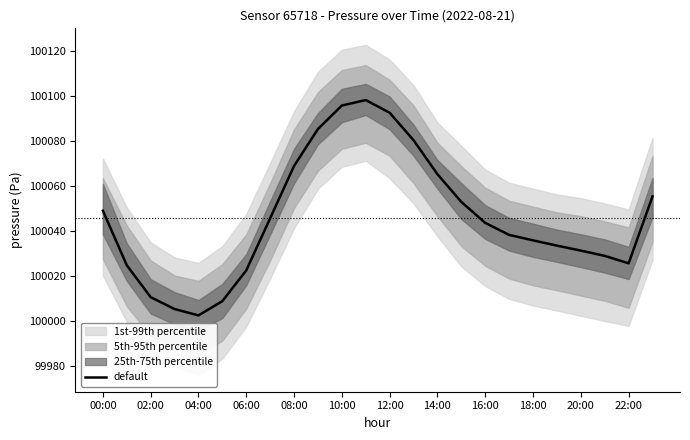

At which label is the value closest to 100050?

00:00